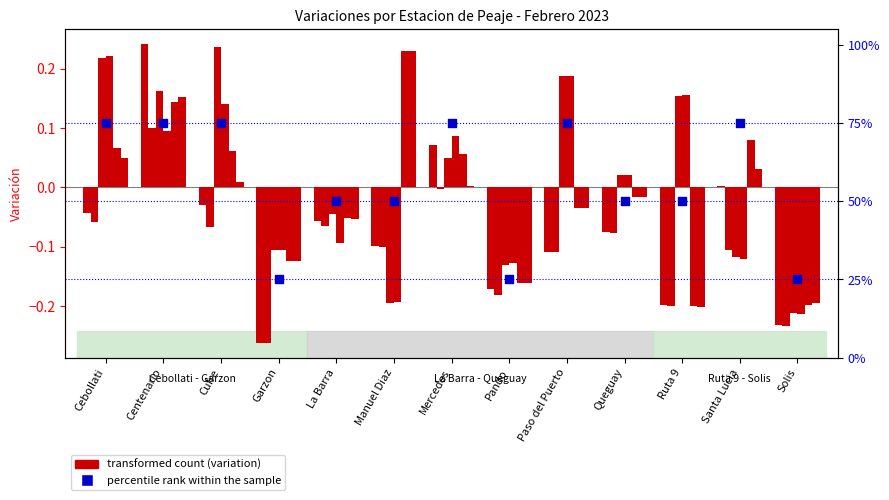

Is the value of CANT_CAT_3 at Cebollati greater than the value of MONTO_CAT1 at Solis?

Yes